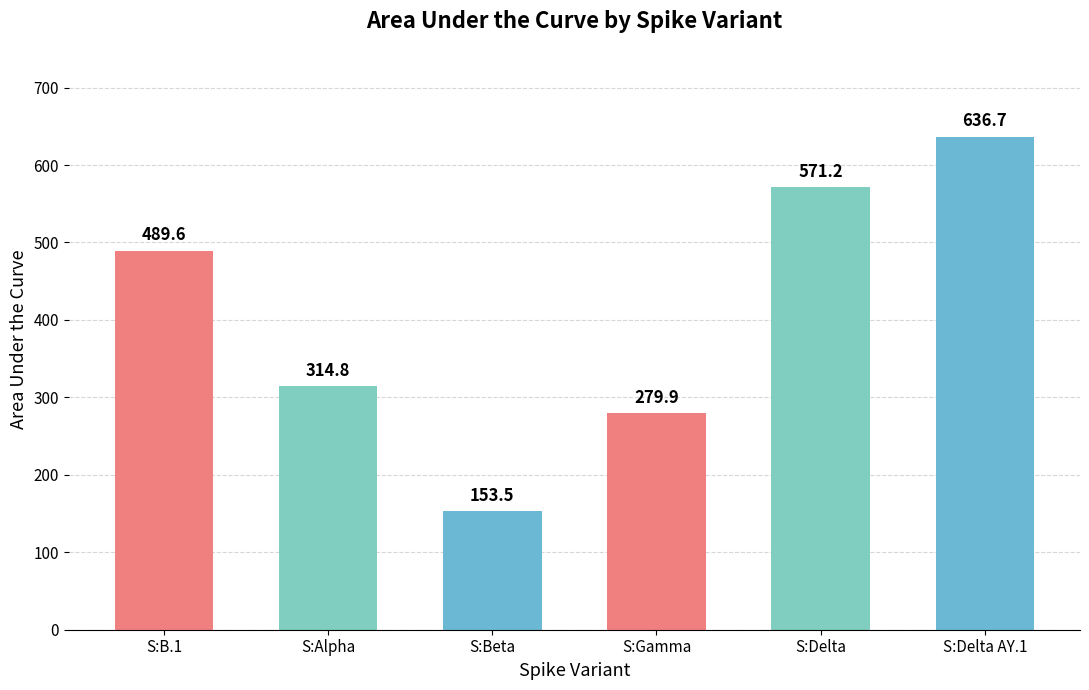

What is the value of the 1st bar from the left?

489.6